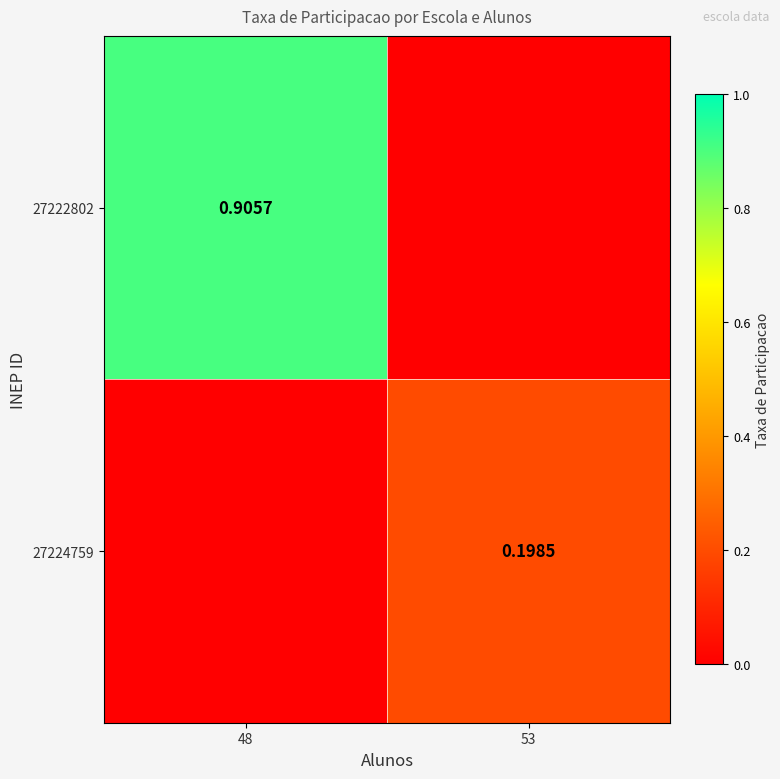

Is it true that 27222802 equals 0.5 at 48?

False